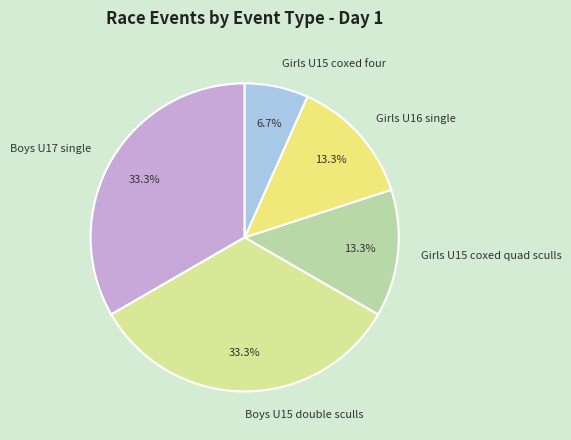

What percentage is the Boys U17 single slice, to the nearest percent?

33%